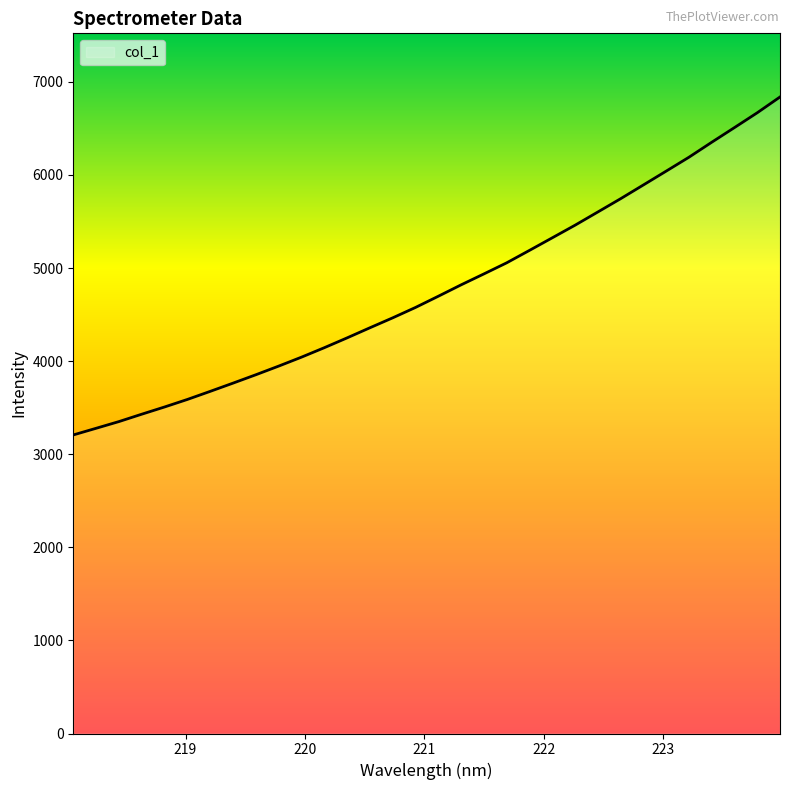

What is the difference between the maximum and minimum values?

3630.7